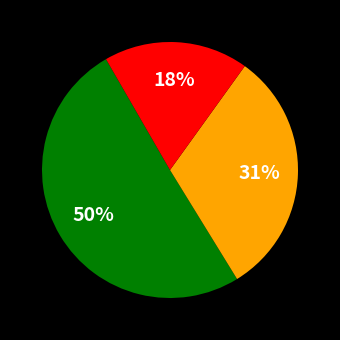

To the nearest percent, what is the difference between the largest and smallest slice percentages?

32%